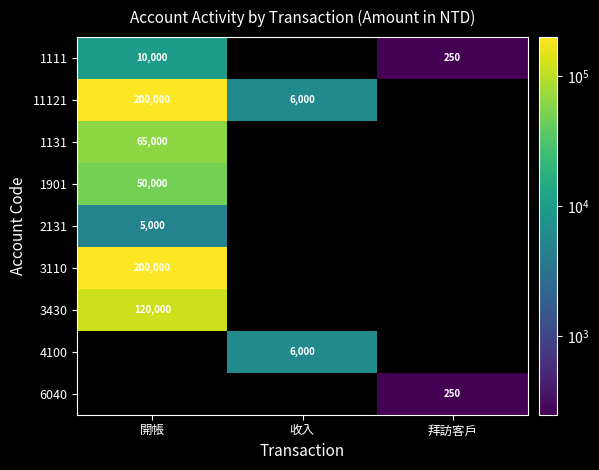

The value of 1111 at 開帳 is 10000. True or false?

True